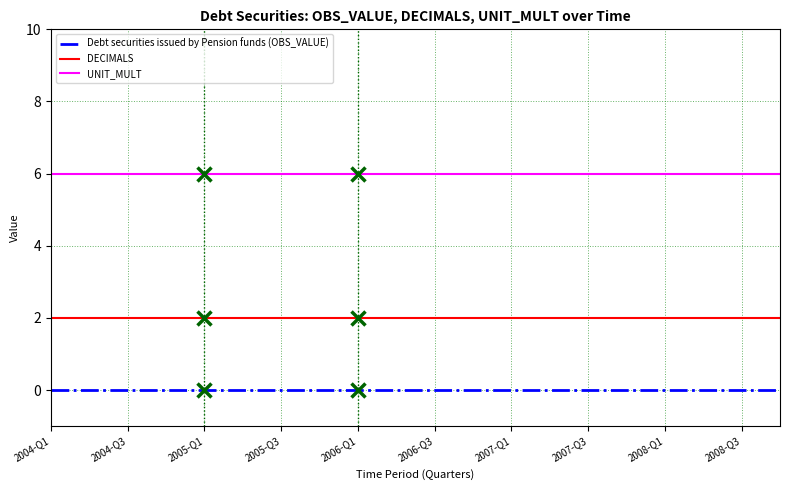

Reading left to right, list all the values displayed in this chart.

Debt securities issued by Pension funds (OBS_VALUE): 0	0	0	0	0	0	0	0	0	0	0	0	0	0	0	0	0	0	0	0
DECIMALS: 2	2	2	2	2	2	2	2	2	2	2	2	2	2	2	2	2	2	2	2
UNIT_MULT: 6	6	6	6	6	6	6	6	6	6	6	6	6	6	6	6	6	6	6	6